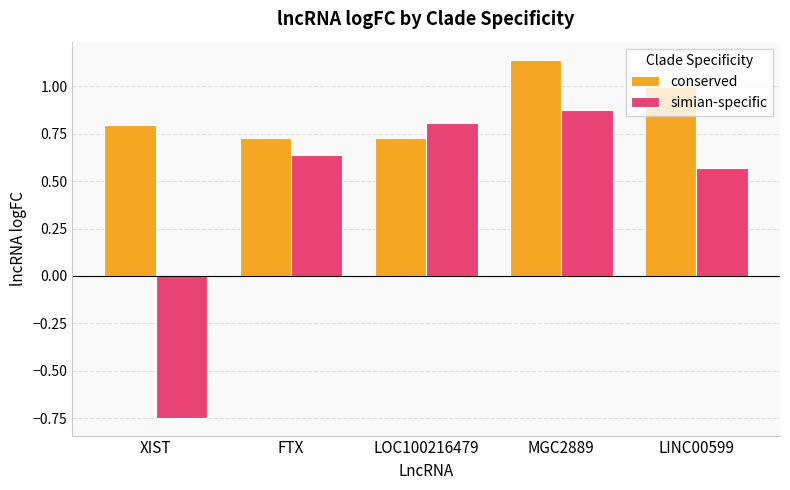

Rank the series by their maximum value, from lowest to highest.

simian-specific, conserved